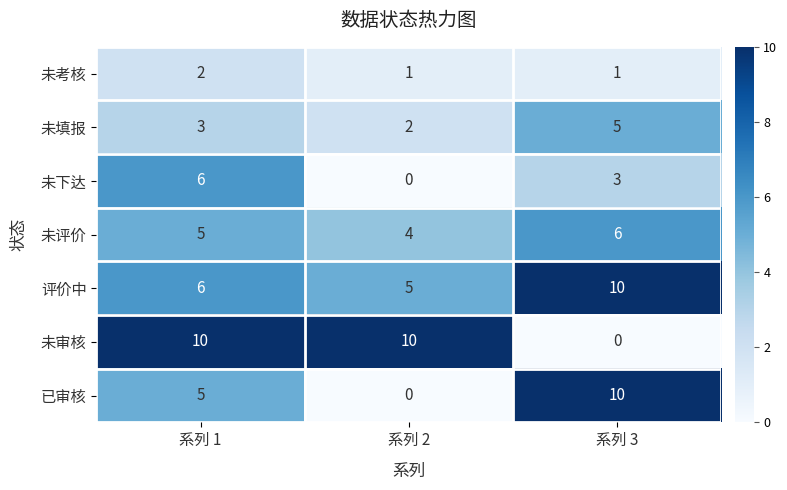

The 未填报 series shows 2 at 系列 2. True or false?

True